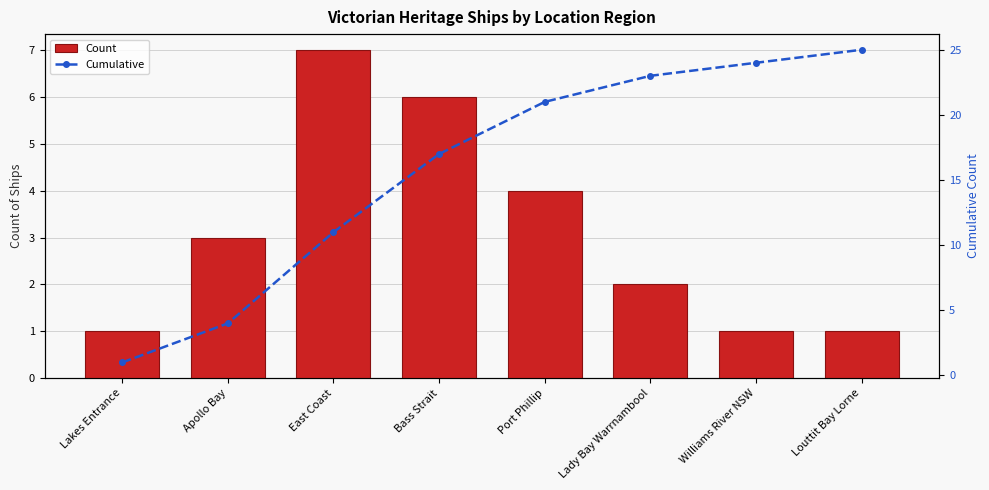

What position from the right is Bass Strait?

5